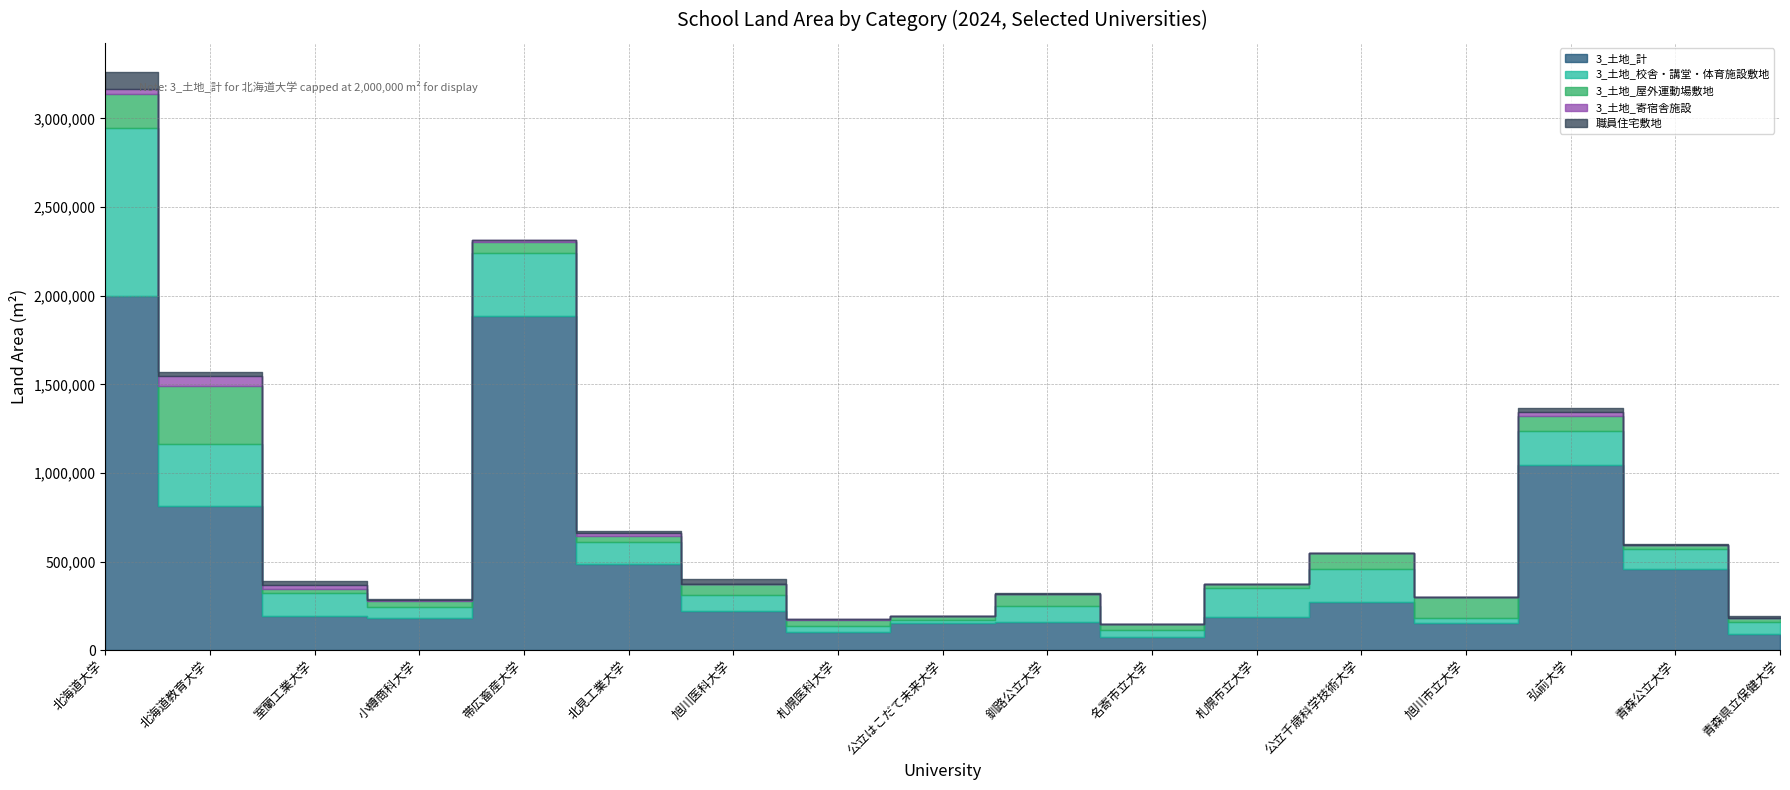

Which series changed the most between 北海道教育大学 and 札幌市立大学?

3_土地_計